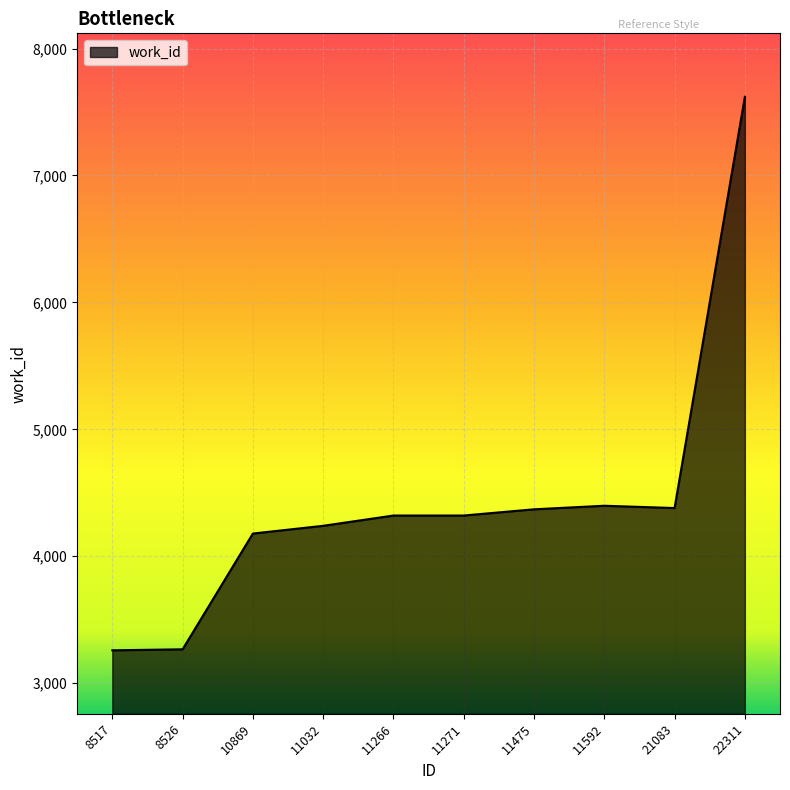

What is the change in value from 8526 to 11592?

+1131